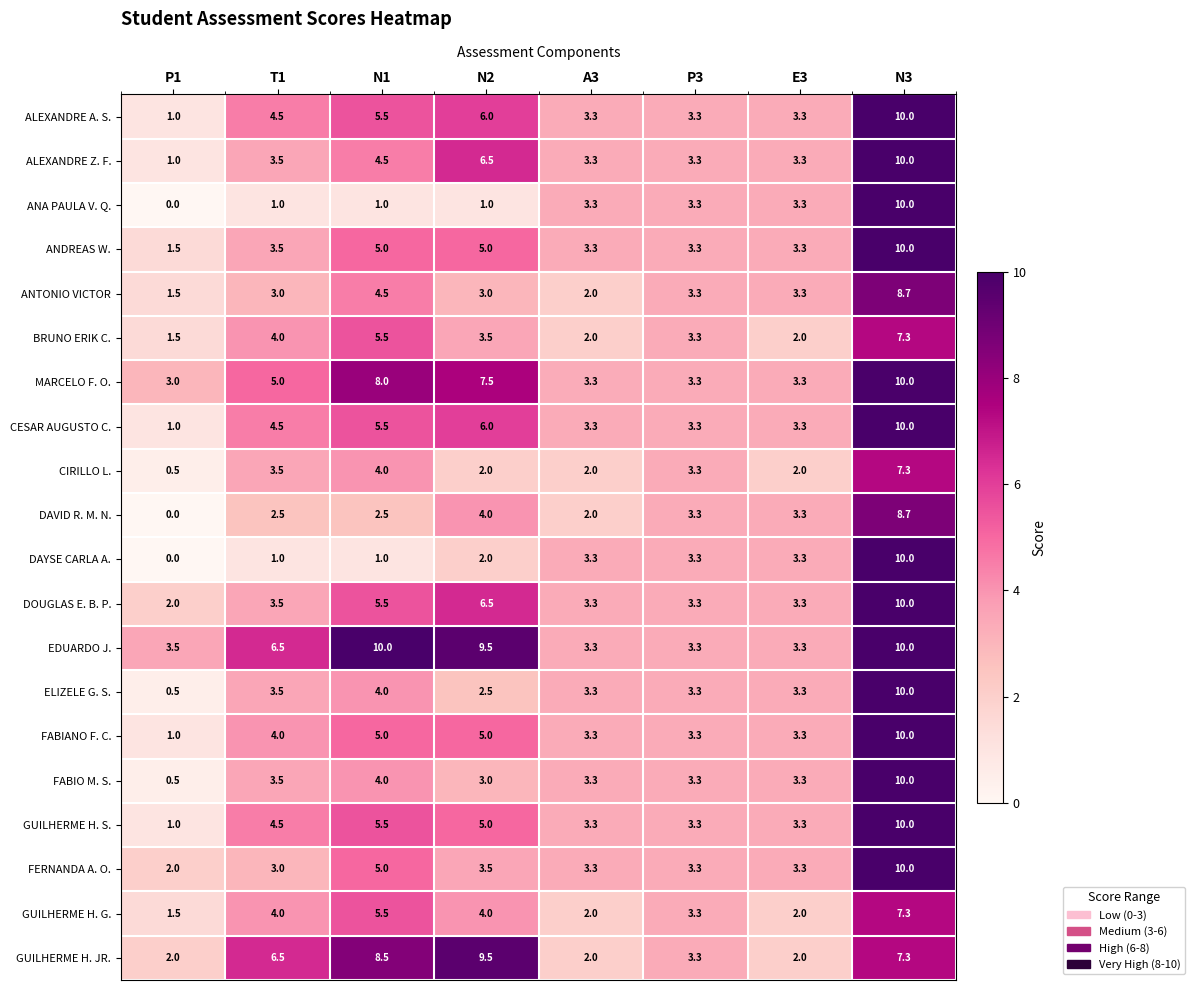

What is the difference between the maximum and minimum values in the GUILHERME H. G. series?

5.8